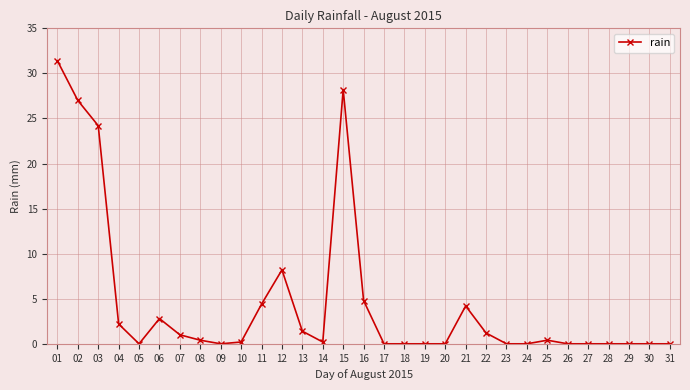

True or false: the data shows 31.4 at 01.

True